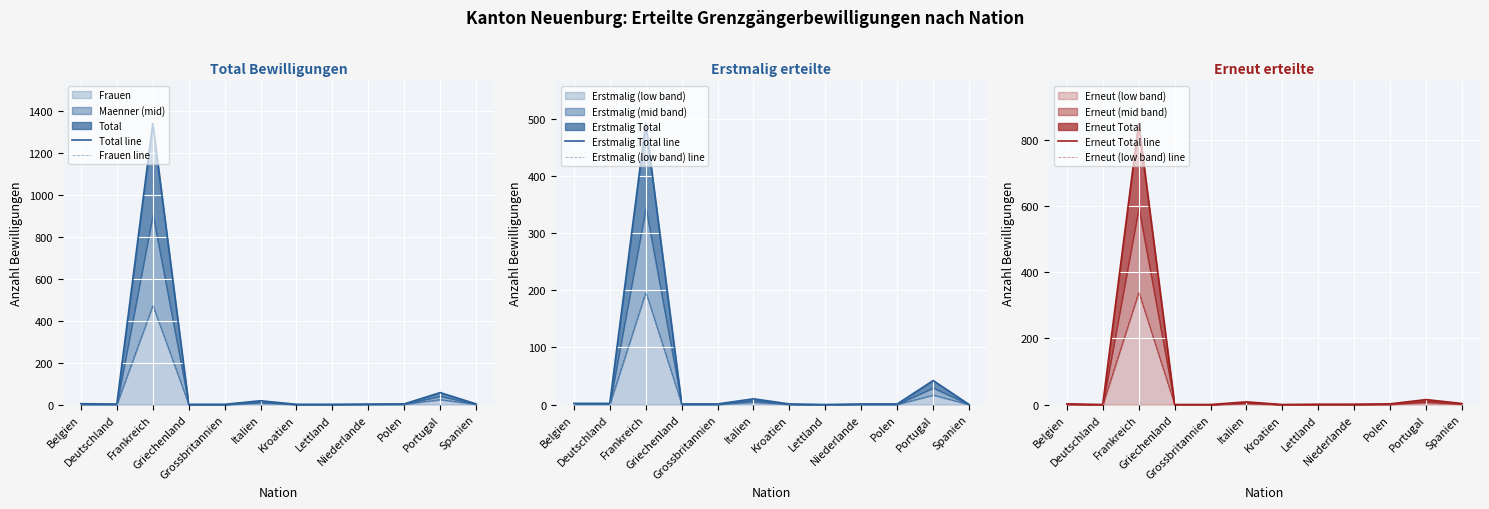

What is the sum of the Erstmalig Total line values at Deutschland and Portugal?

44.0